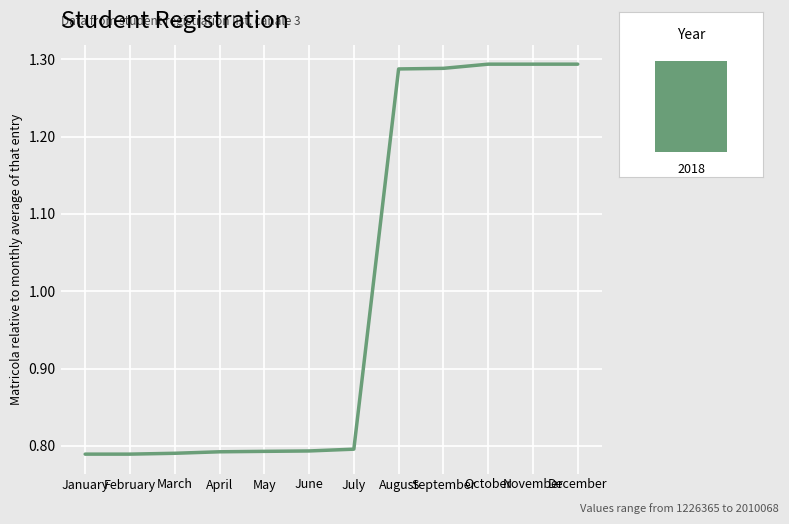

Is it true that the value at May is 0.8?

True